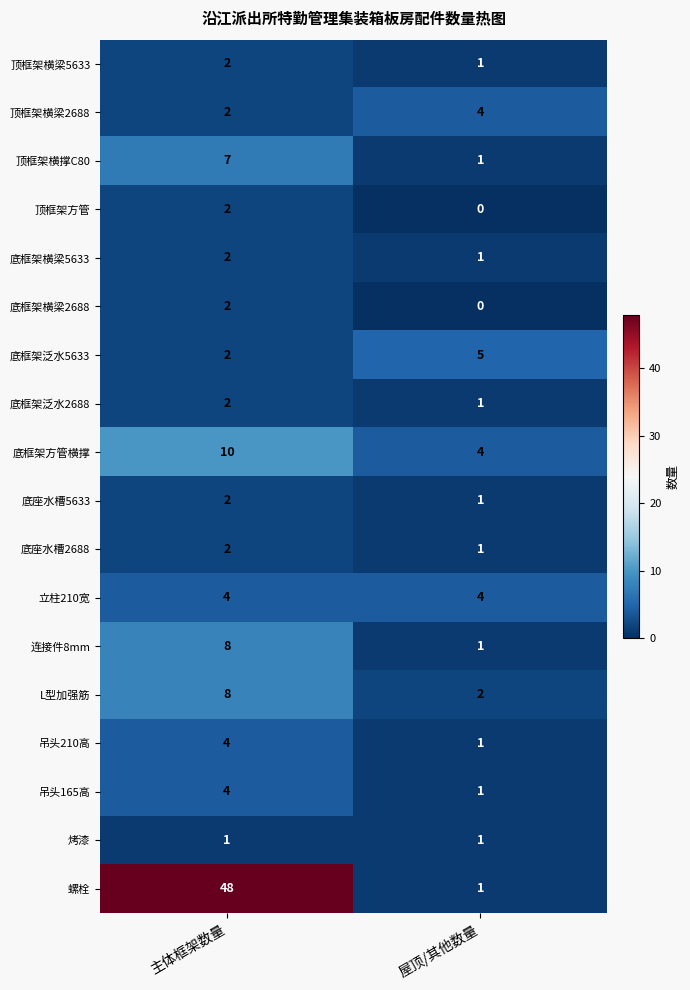

Where is 底框架泛水5633 nearest to the value 3?

主体框架数量